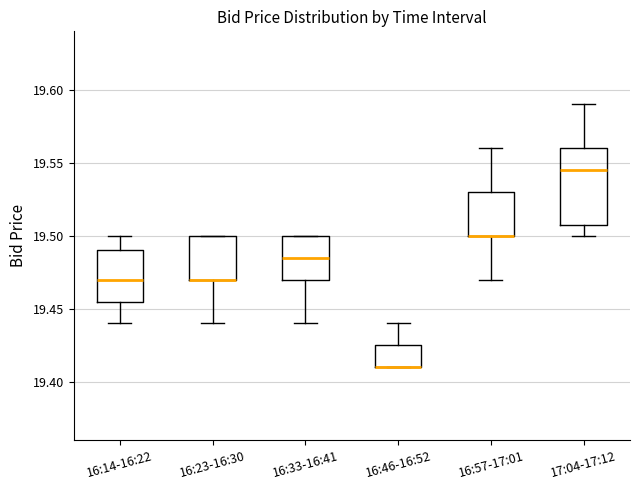

Where does the lower whisker of the box for 17:04-17:12 end on the y-axis? The values are not printed on the chart, so give them approximately, as read against the axis.

19.500